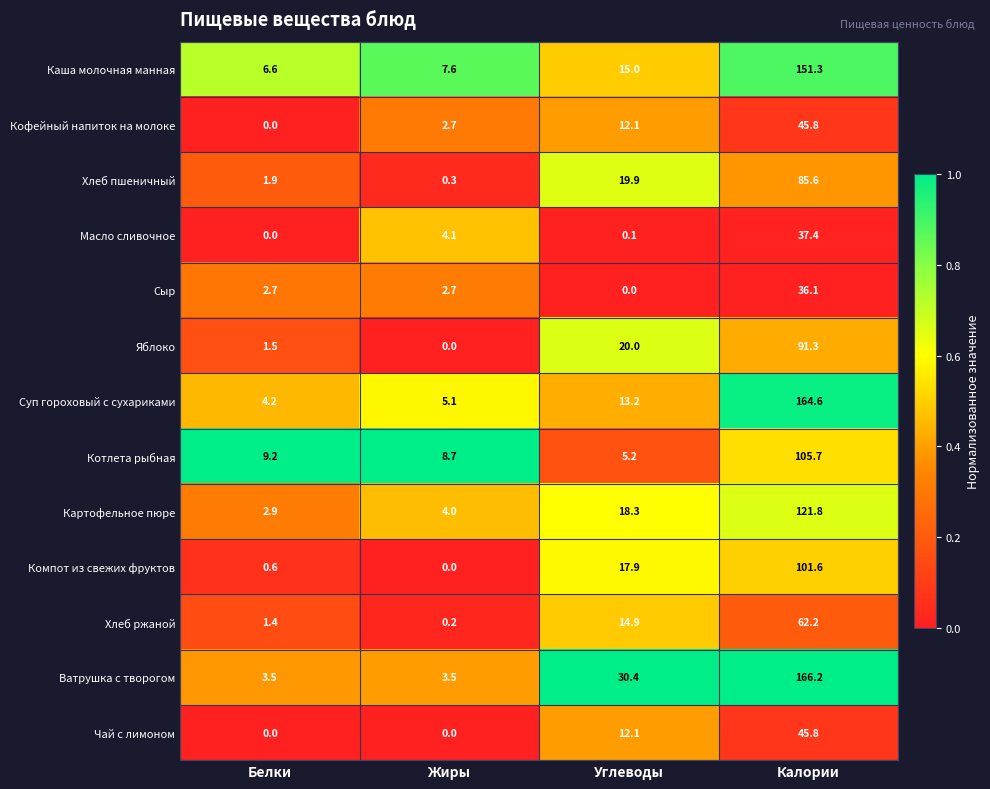

The Компот из свежих фруктов series shows -48.6 at Жиры. True or false?

False